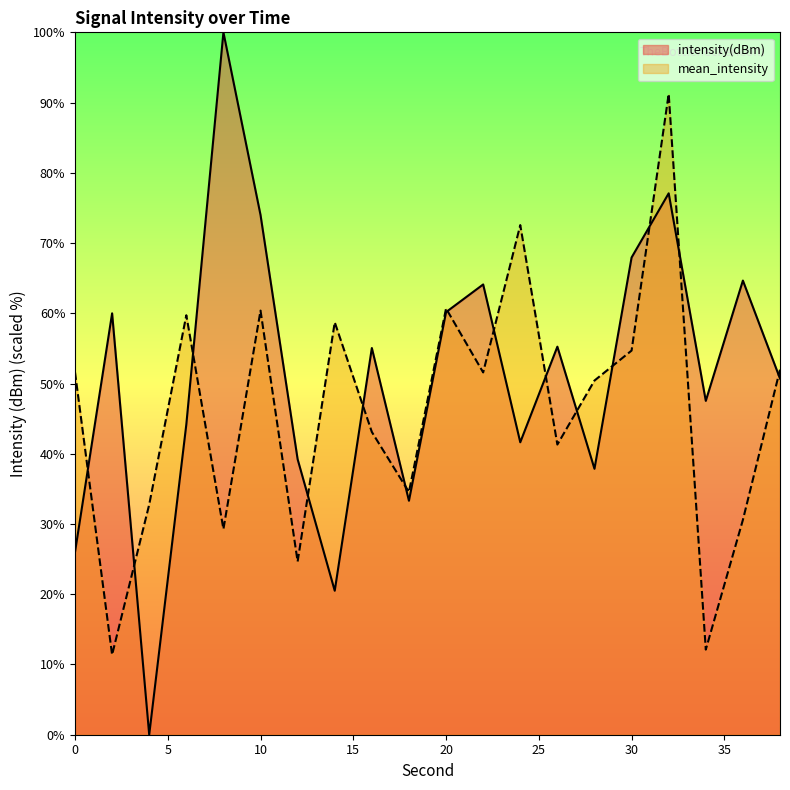

Which label corresponds to the largest value in the chart?

8